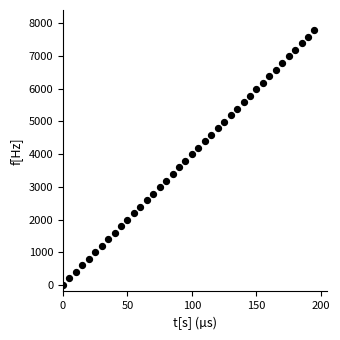

What is the range of Y values (max minus min)?

7784.4